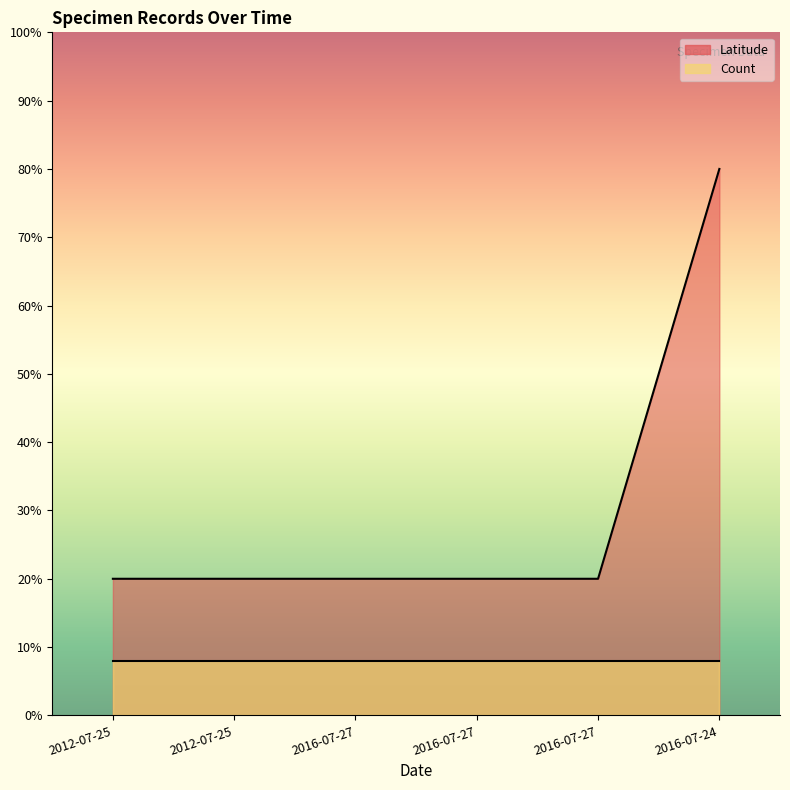

Is it true that the value at 2012-07-25 is 20.0?

True